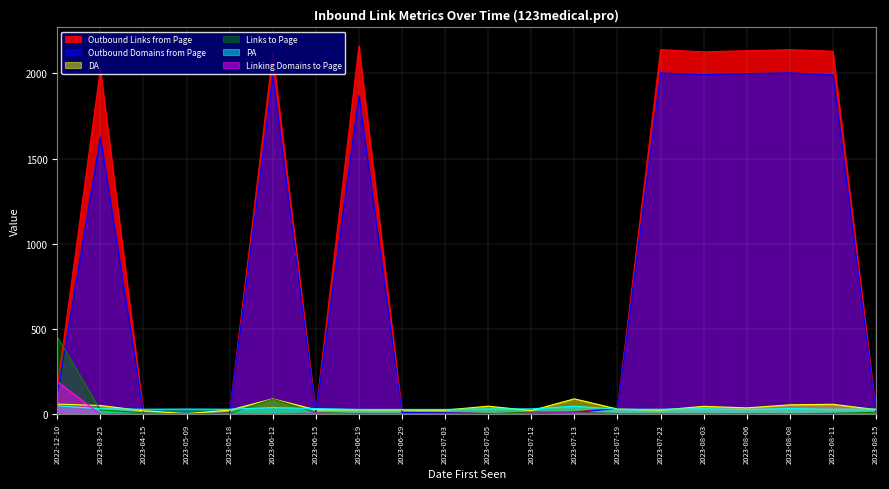

Is the value of DA at 2023-07-12 greater than the value of Links to Page at 2023-06-19?

Yes